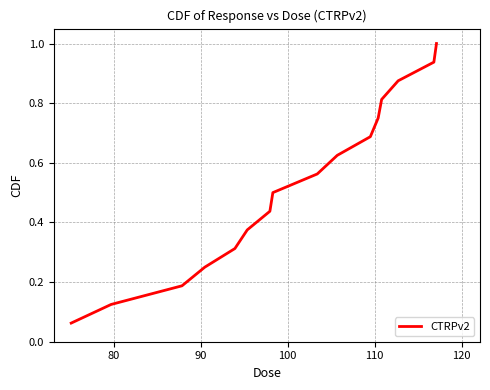

What is the greatest value displayed?

1.0